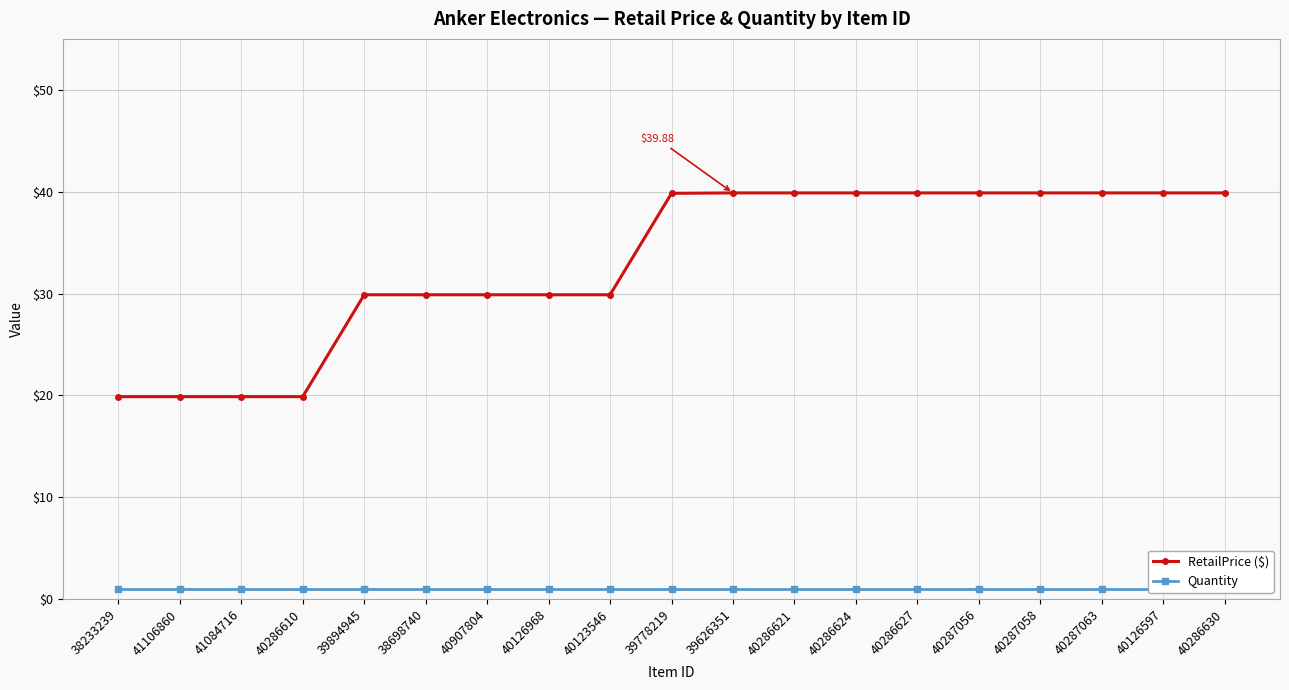

At which category is the sum across all series the highest?

39626351